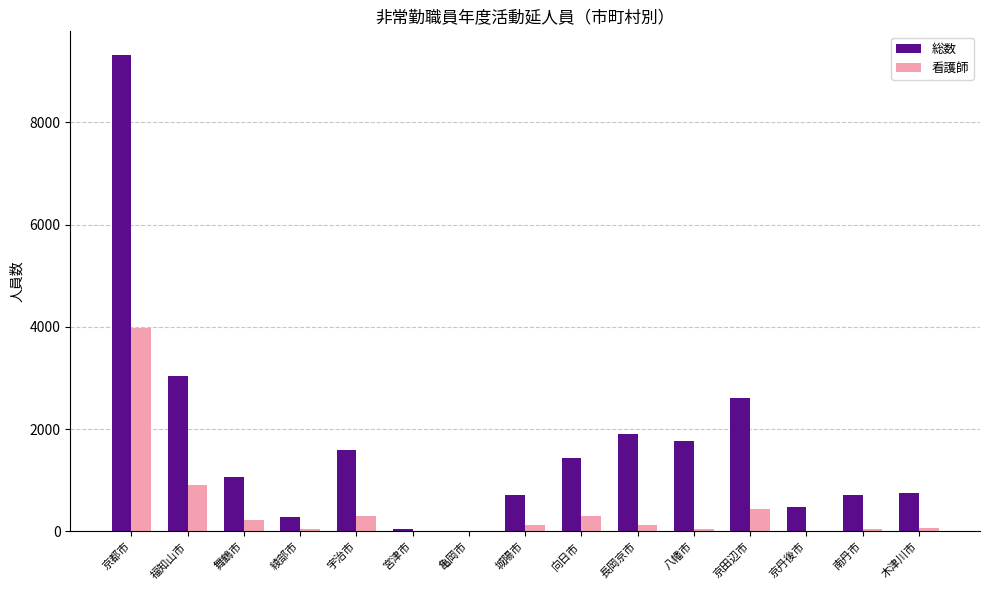

Is the value of 看護師 at 京丹後市 greater than the value of 総数 at 向日市?

No